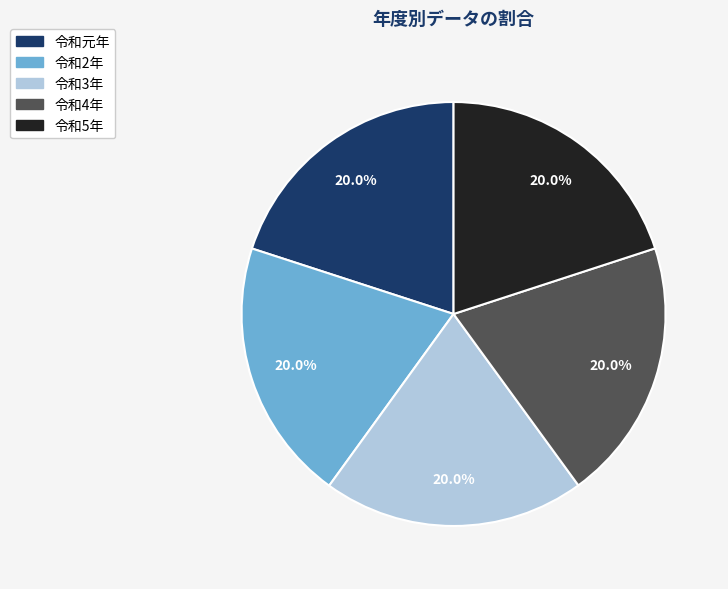

What percentage is the 令和2年 slice, to the nearest percent?

20%